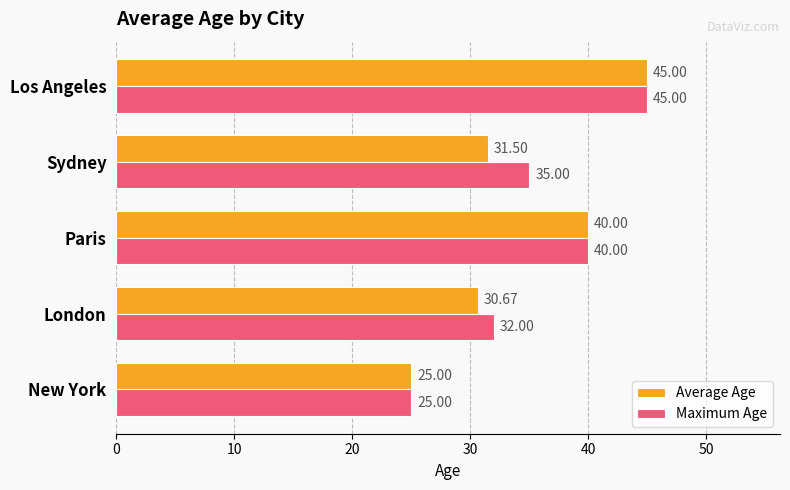

List the labels in order of Maximum Age value, smallest first.

New York, London, Sydney, Paris, Los Angeles